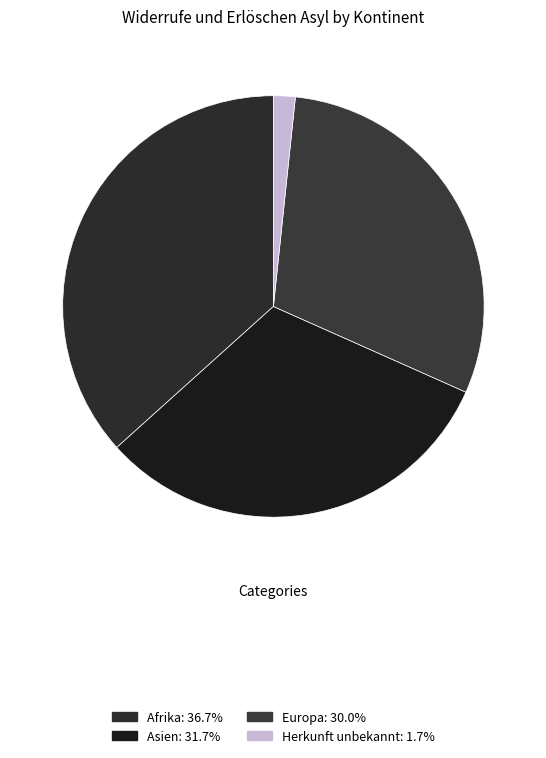

Which category has the biggest portion of the pie?

Afrika